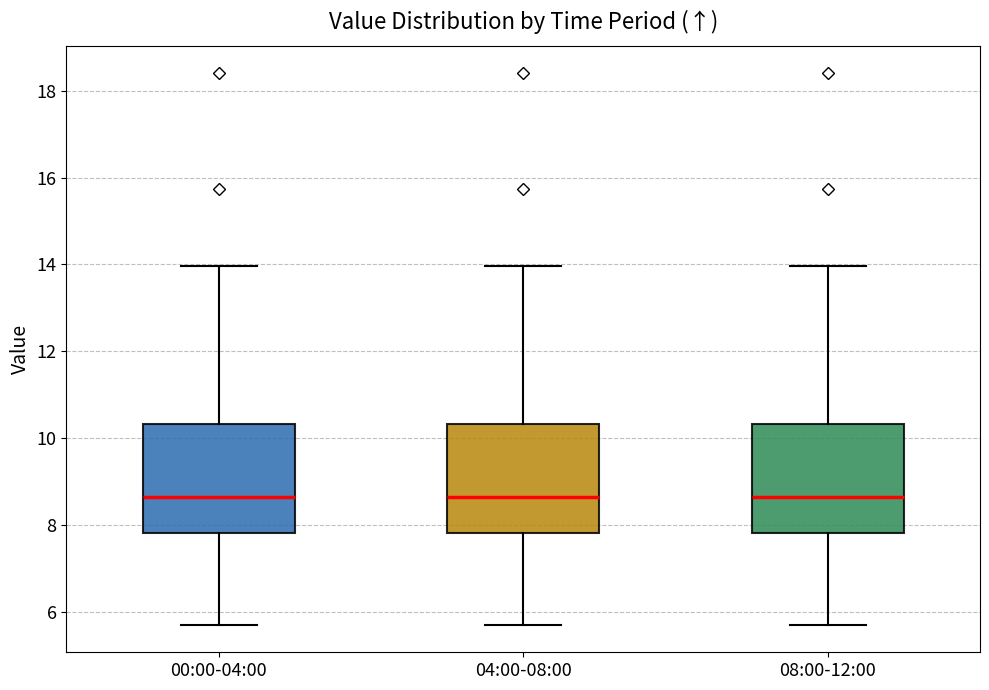

Where does the median line of the box for 04:00-08:00 sit on the y-axis? The values are not printed on the chart, so give them approximately, as read against the axis.

8.6